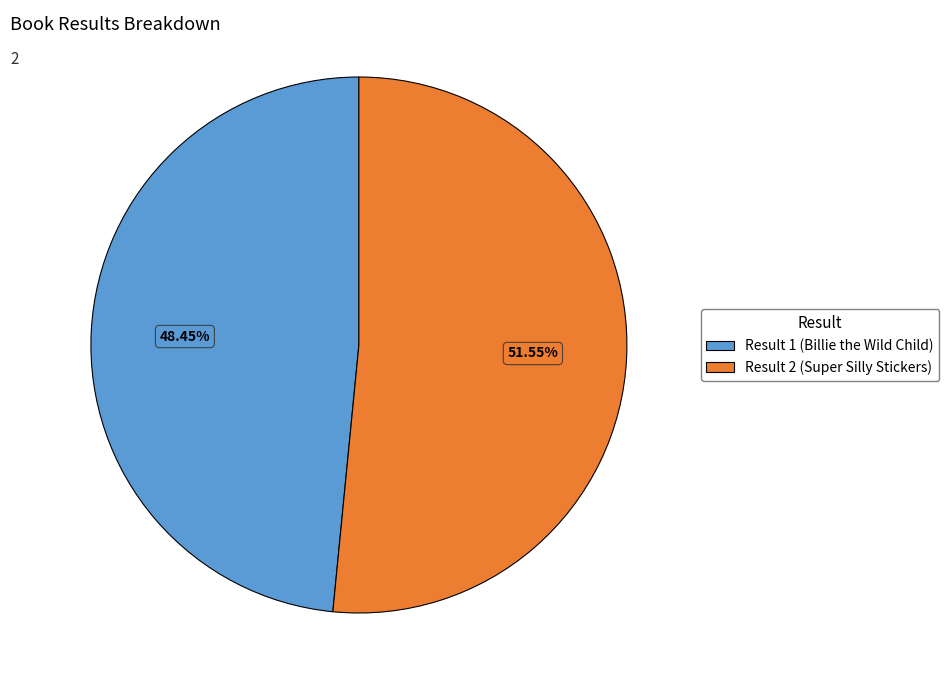

To the nearest percent, what is the average slice percentage?

50%